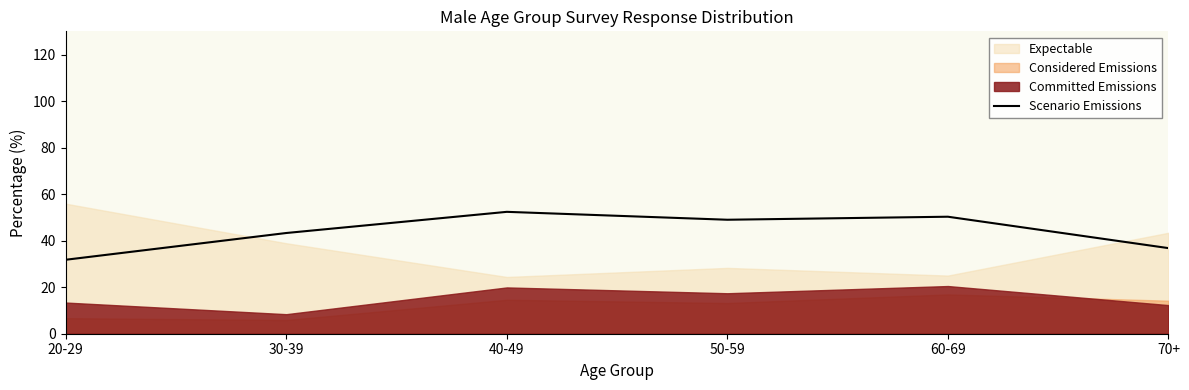

How many interior local valleys (lower than both neighbors) does the data have?

1